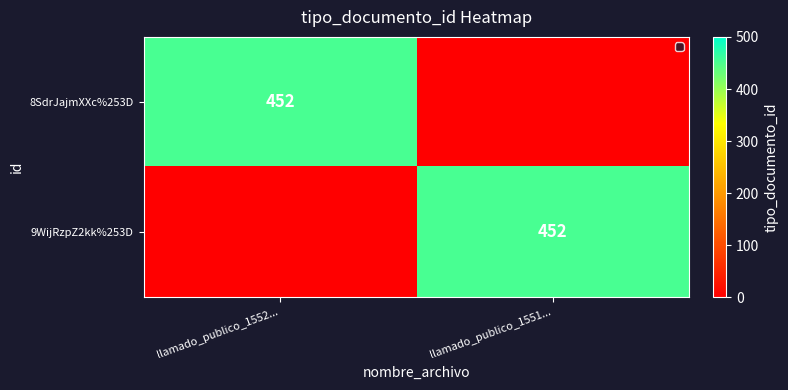

The 9WijRzpZ2kk%253D series shows 252 at llamado_publico_1551.... True or false?

False